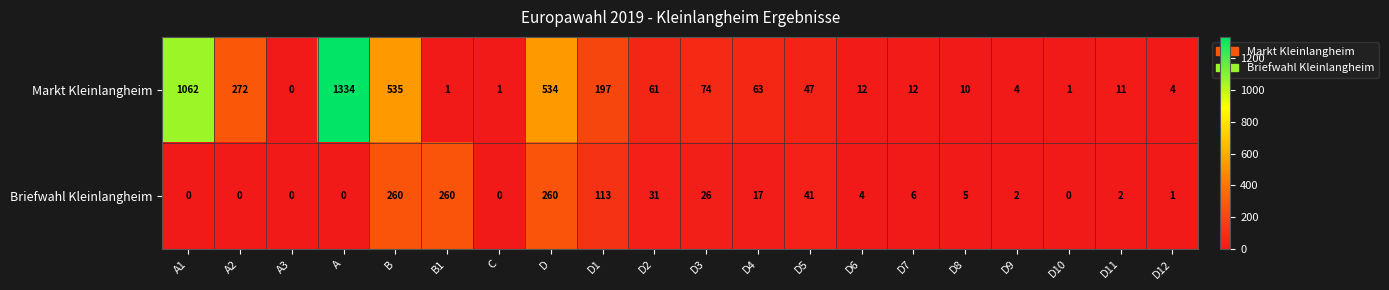

Where is Briefwahl Kleinlangheim nearest to the value 130?

D1